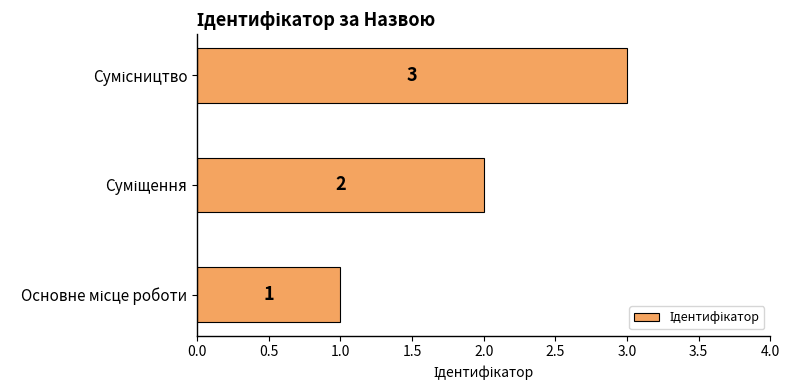

Count the values in the range 1 to 3.

3